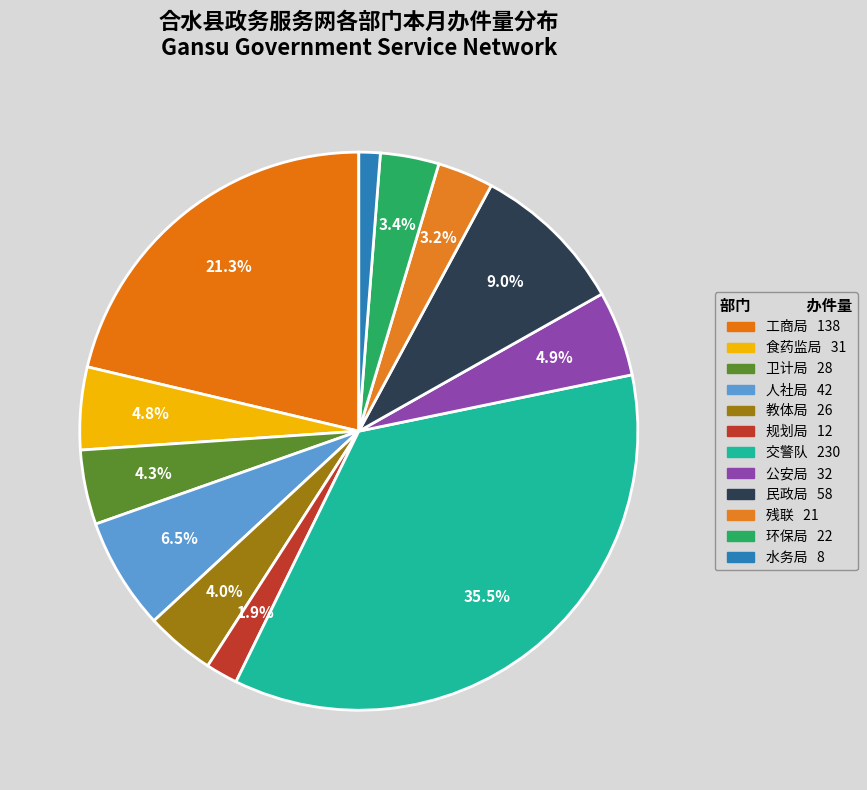

To the nearest percent, what portion does 卫计局 represent?

4%